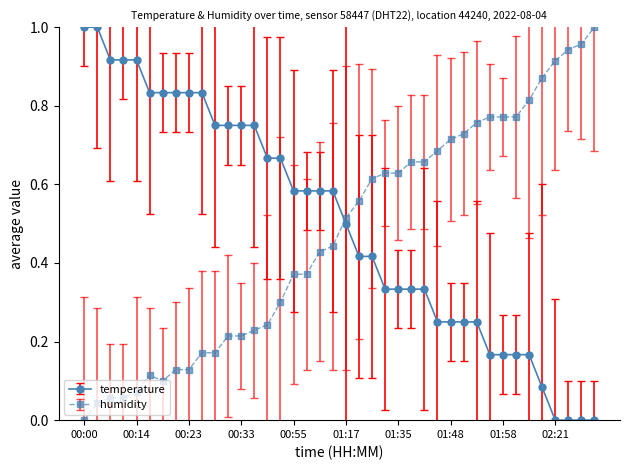

How many times do temperature and humidity cross each other?

1